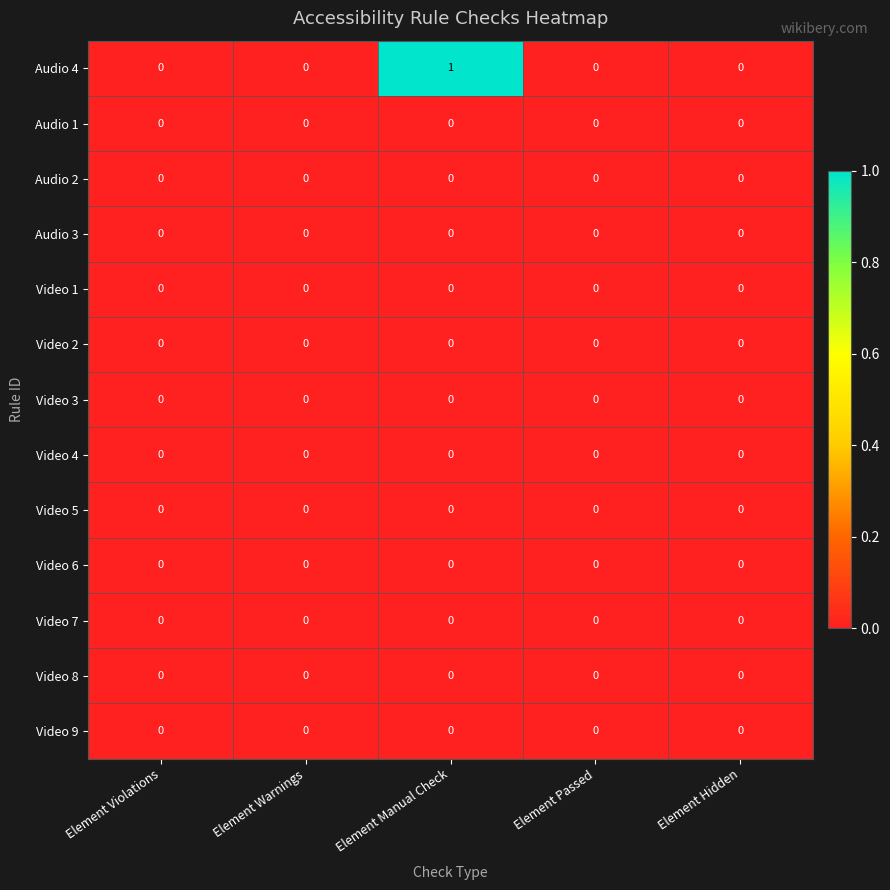

Which series changed the most between Element Manual Check and Element Passed?

Audio 4